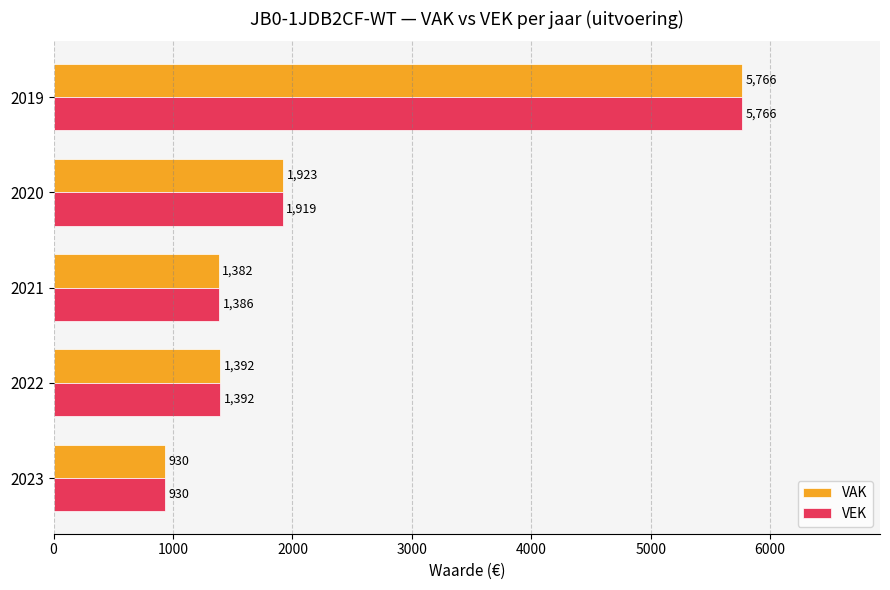

Which series changed the most between 2023 and 2021?

VEK